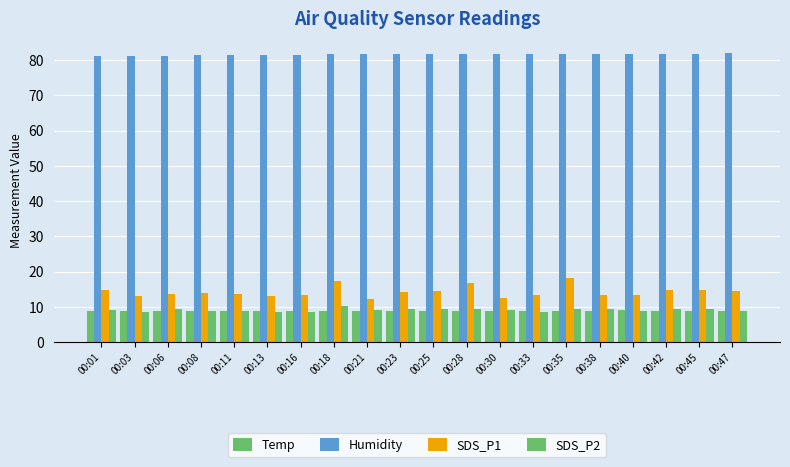

Which category has the highest value in the SDS_P2 series?

00:18